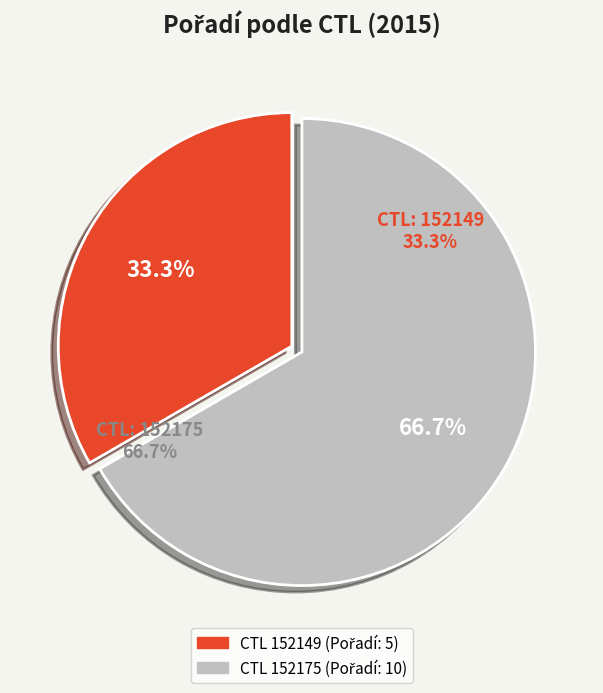

How many slices are in this pie chart?

2